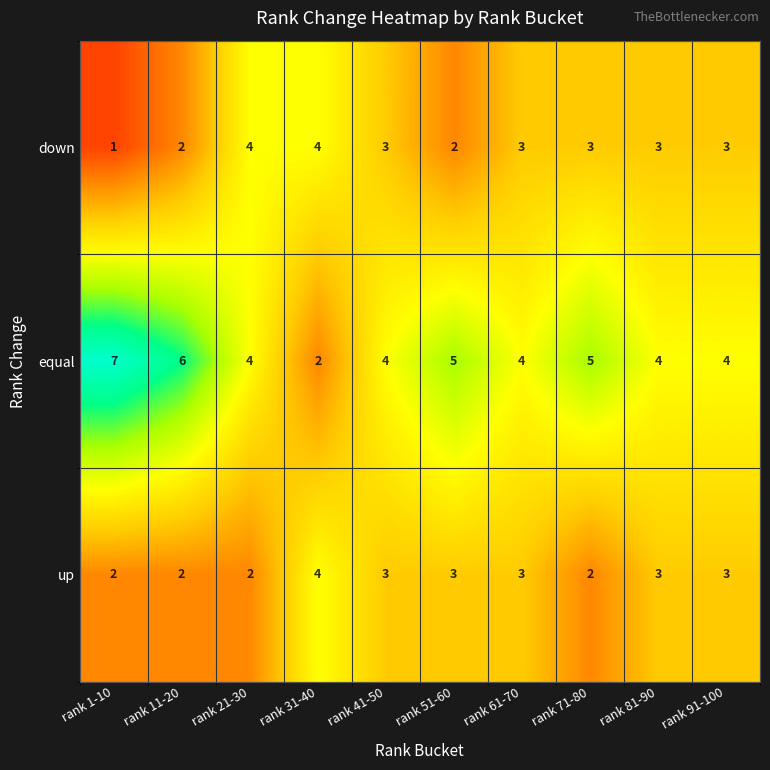

Is the value of down at rank 91-100 greater than the value of up at rank 21-30?

Yes